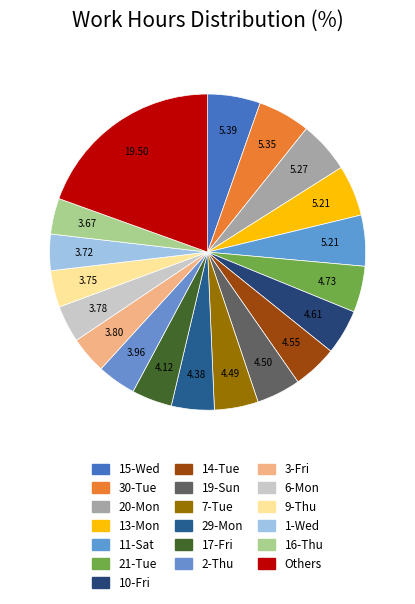

To the nearest percent, what is the combined percentage of 9-Thu and 10-Fri?

8%